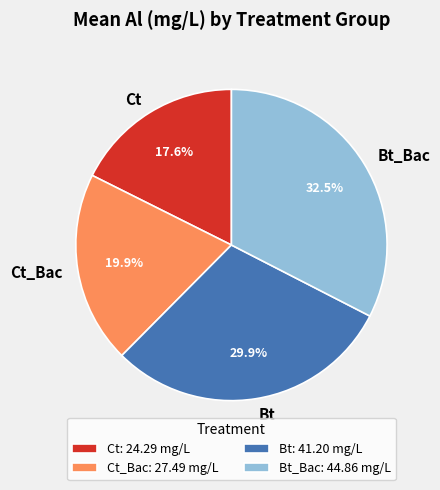

Combined, what portion of the pie is Bt_Bac and Ct_Bac?

52.5%